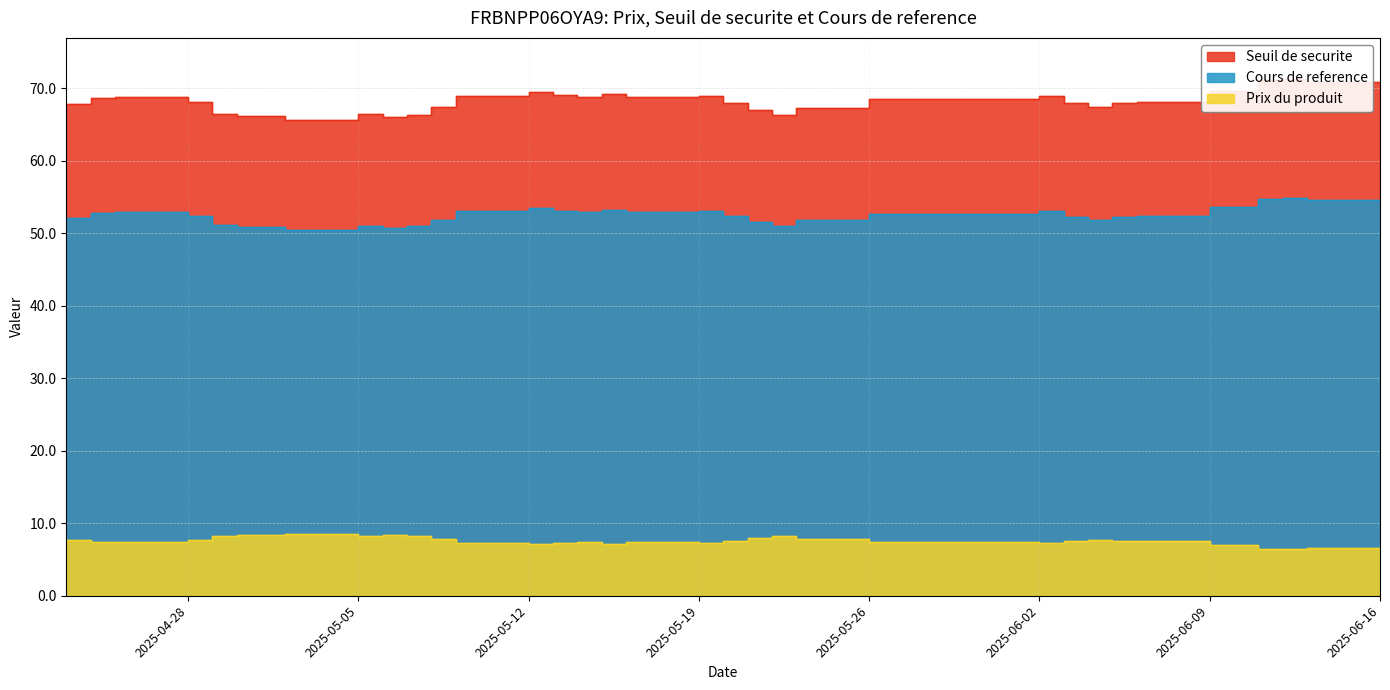

What is the average value of the Prix du produit series?

7.5